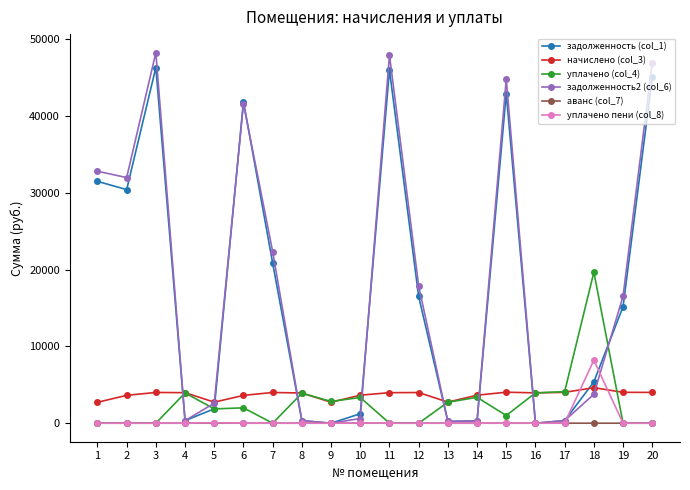

Is the value of уплачено пени (col_8) at 10 greater than the value of задолженность2 (col_6) at 20?

No